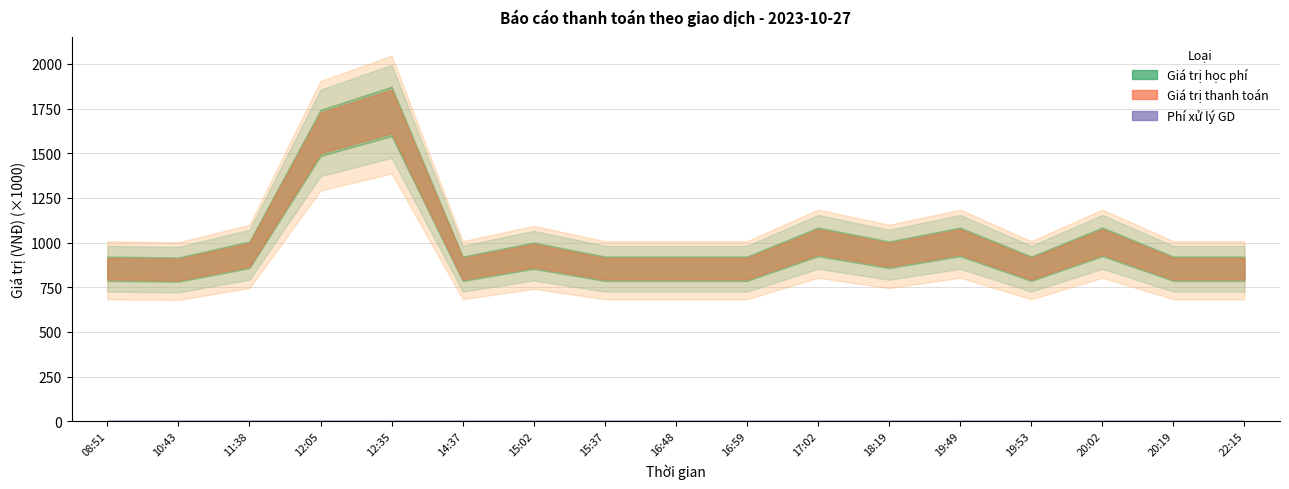

Rank the categories by Giá trị thanh toán value from lowest to highest.

10:43, 08:51, 14:37, 15:37, 16:48, 16:59, 19:53, 20:19, 22:15, 15:02, 11:38, 18:19, 17:02, 19:49, 20:02, 12:05, 12:35